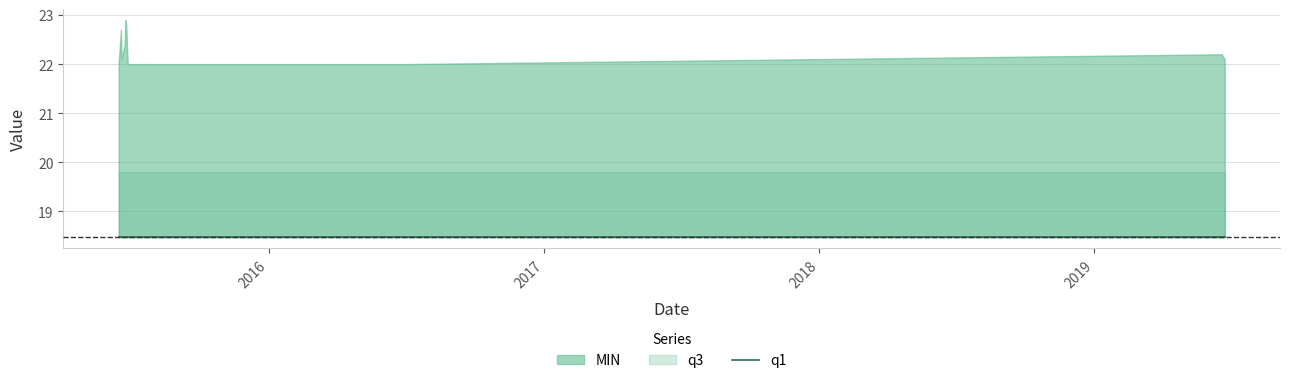

How many lines are shown in the chart?

3